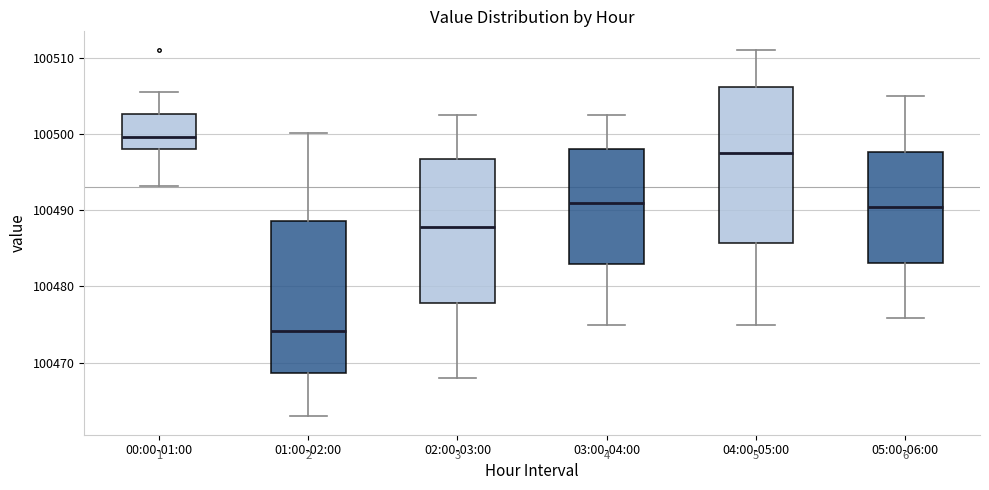

Reading left to right, transcribe this box plot: for each box, give where its median line is, the range the box spans, and where its two whiskers end, as read against the y-axis. The values are not printed on the chart, so give them approximately, as read against the axis.

00:00-01:00: median 100500, box 100498 to 100503, whiskers 100493 to 100505
01:00-02:00: median 100474, box 100469 to 100489, whiskers 100463 to 100500
02:00-03:00: median 100488, box 100478 to 100497, whiskers 100468 to 100502
03:00-04:00: median 100491, box 100483 to 100498, whiskers 100475 to 100502
04:00-05:00: median 100497, box 100486 to 100506, whiskers 100475 to 100511
05:00-06:00: median 100490, box 100483 to 100498, whiskers 100476 to 100505